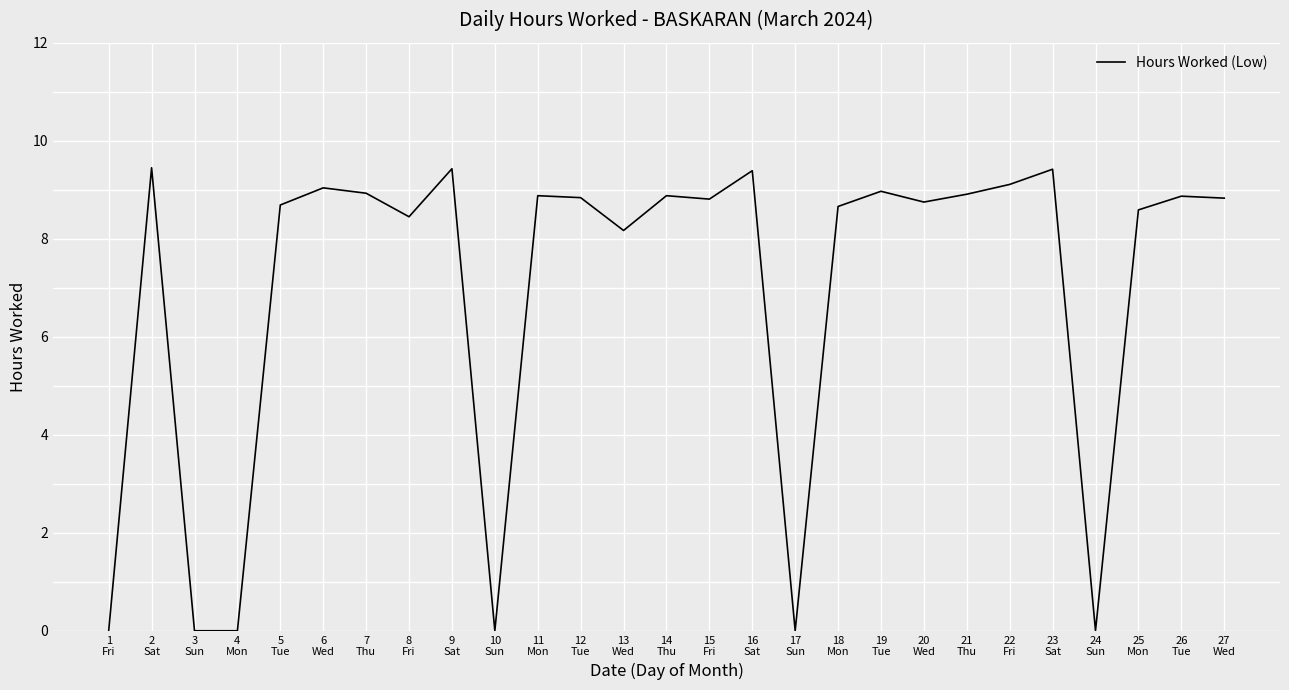

Does the chart have visible grid lines?

Yes